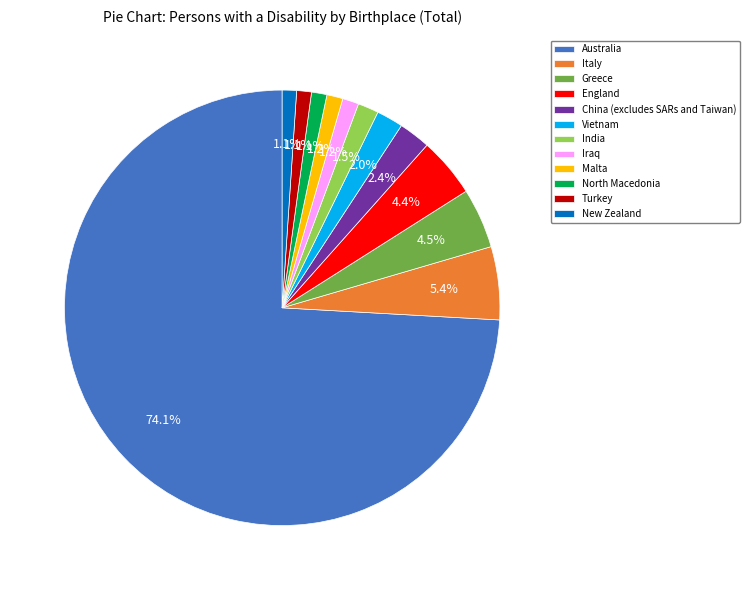

Which category has the biggest portion of the pie?

Australia